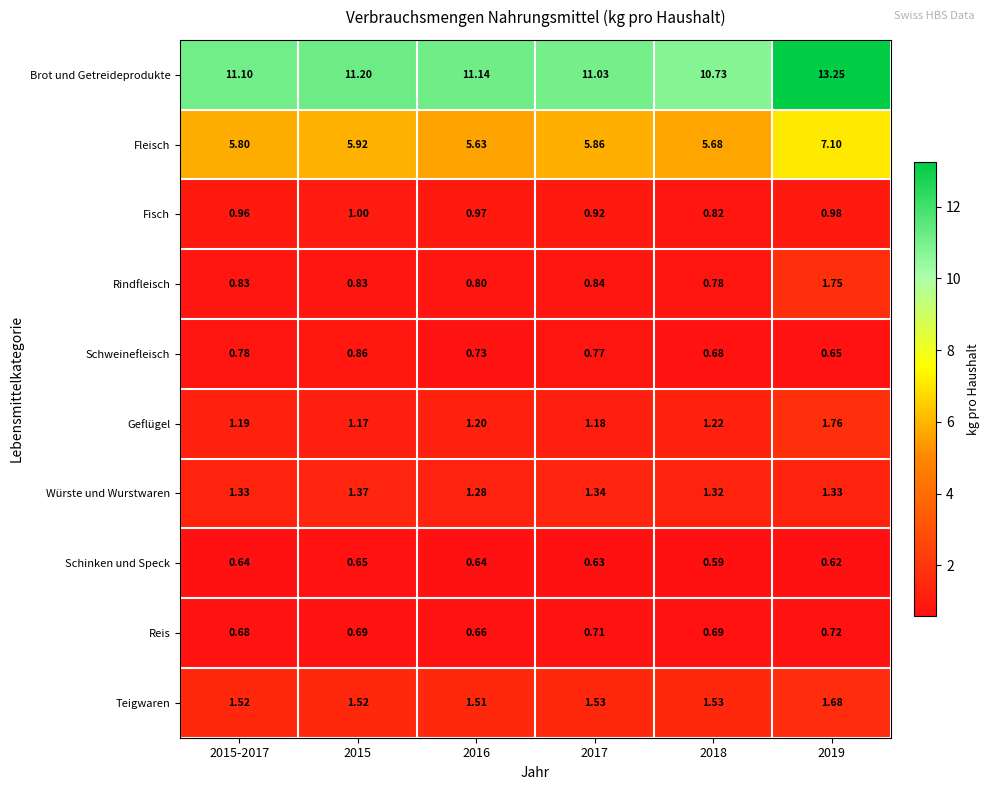

List the series in order of their peak value, highest first.

Brot und Getreideprodukte, Fleisch, Geflügel, Rindfleisch, Teigwaren, Würste und Wurstwaren, Fisch, Schweinefleisch, Reis, Schinken und Speck